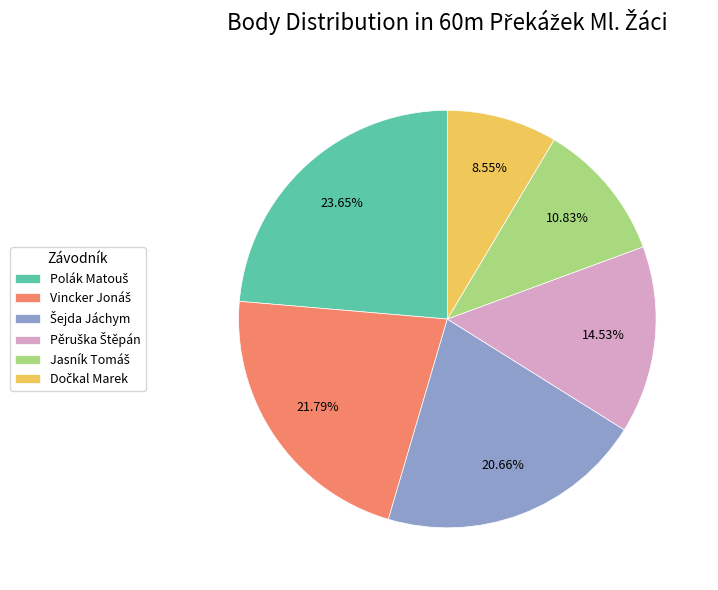

Does any single category account for the majority?

No